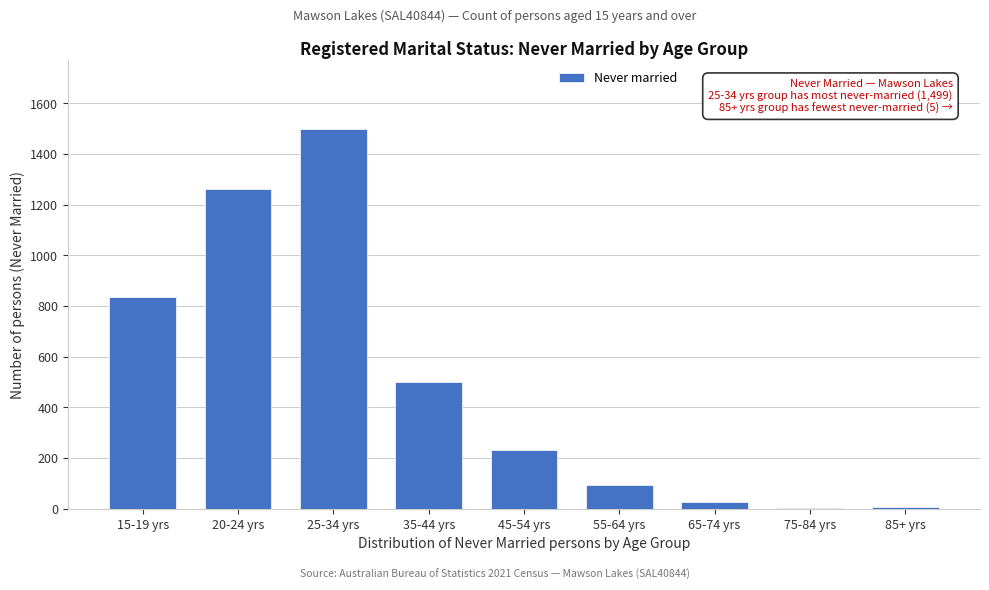

Approximately how many times larger is the value at 35-44 yrs compared to 45-54 yrs?

2.1